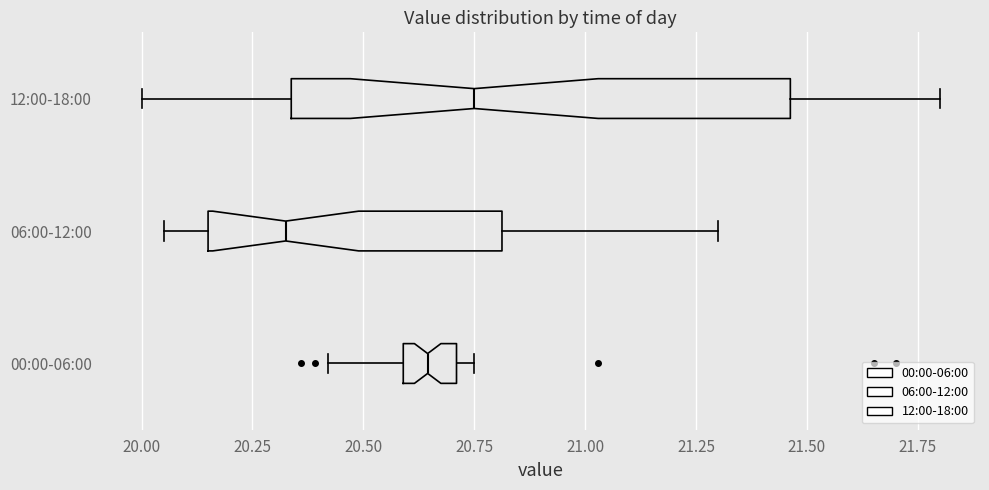

Which box's median line is the furthest to the right?

12:00-18:00